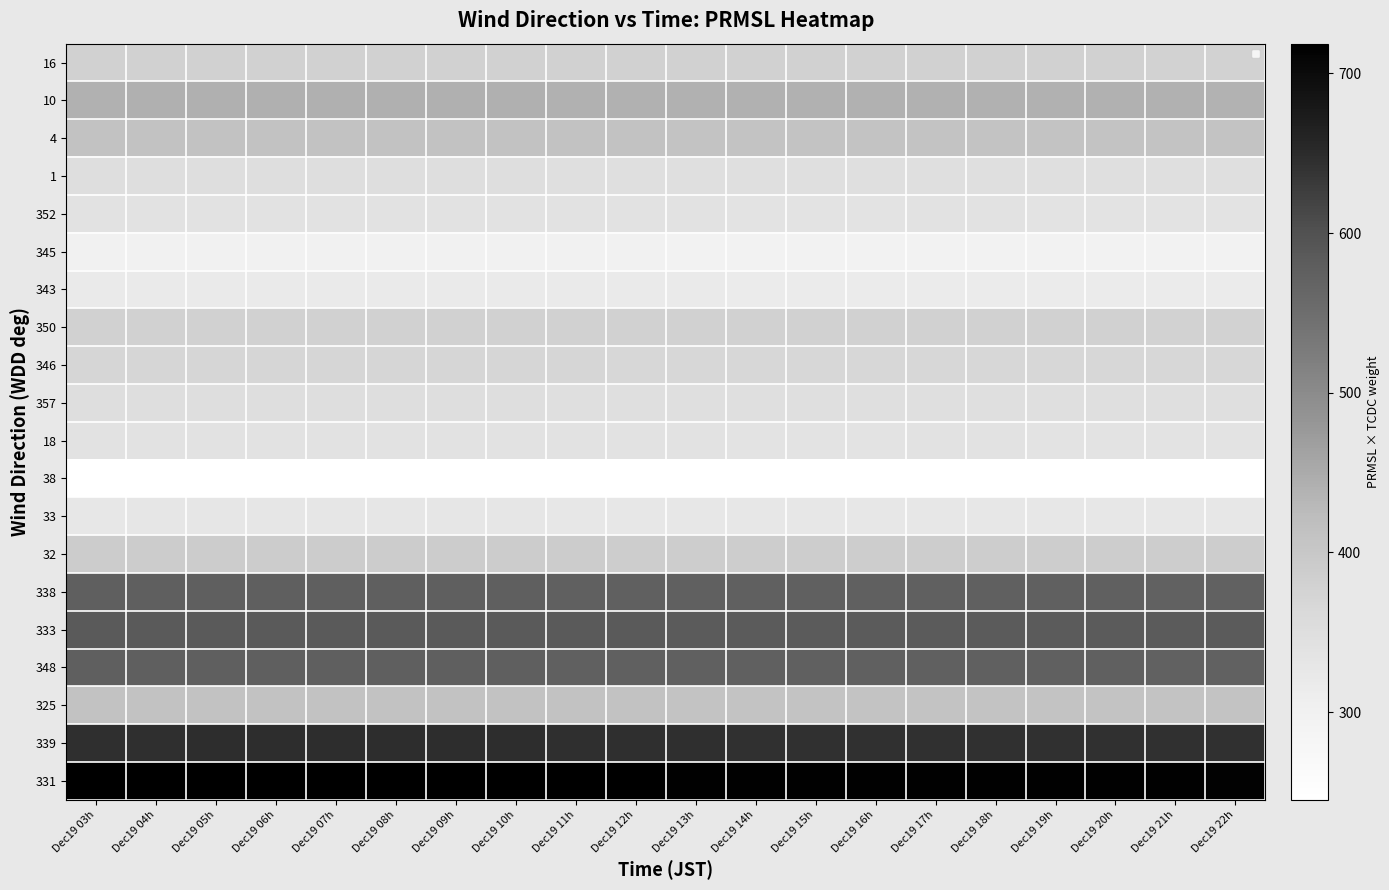

At how many categories does at least one series exceed 554?

20